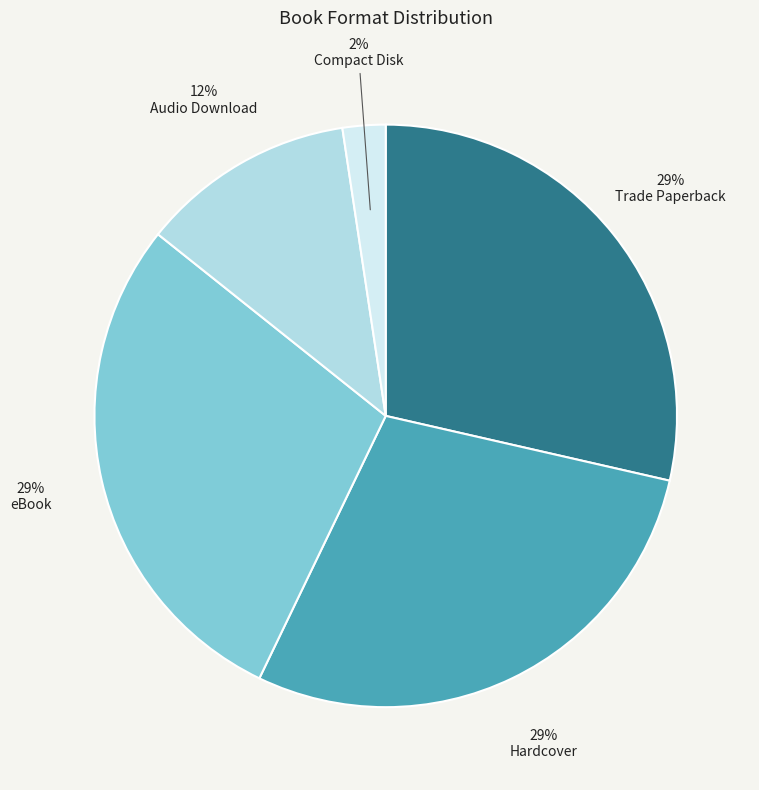

Which has a higher value, Compact Disk or Trade Paperback?

Trade Paperback